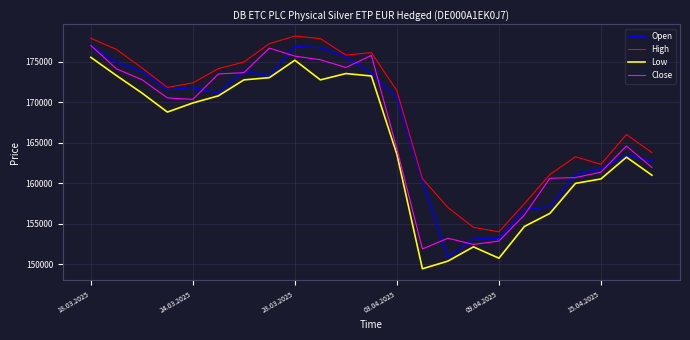

Which series has the largest total across all categories?

High